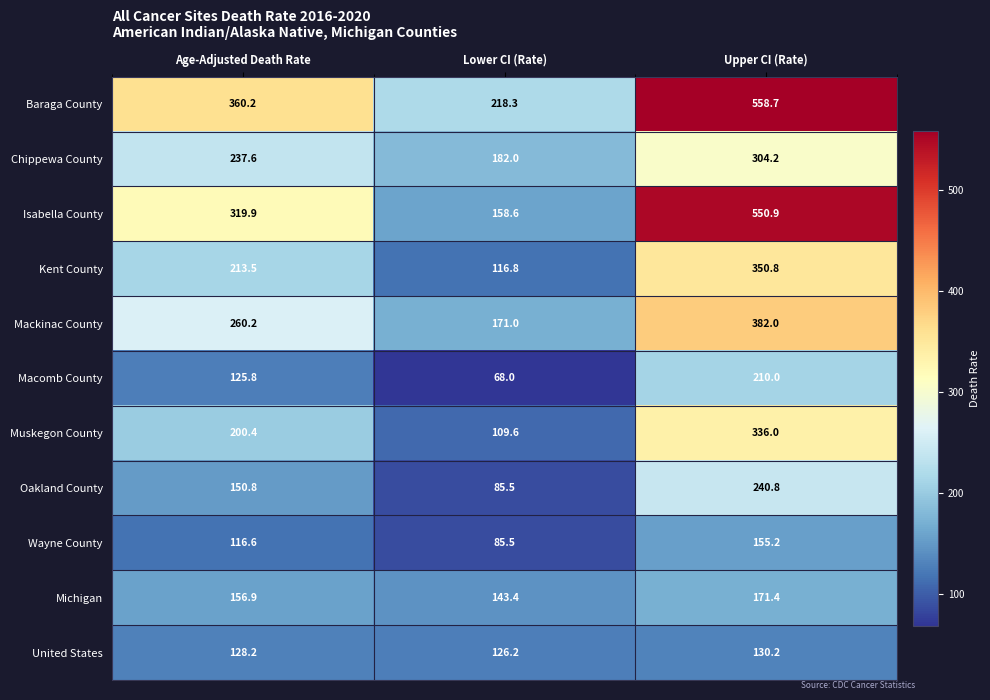

Between Lower CI (Rate) and Upper CI (Rate), which series saw the biggest shift?

Isabella County